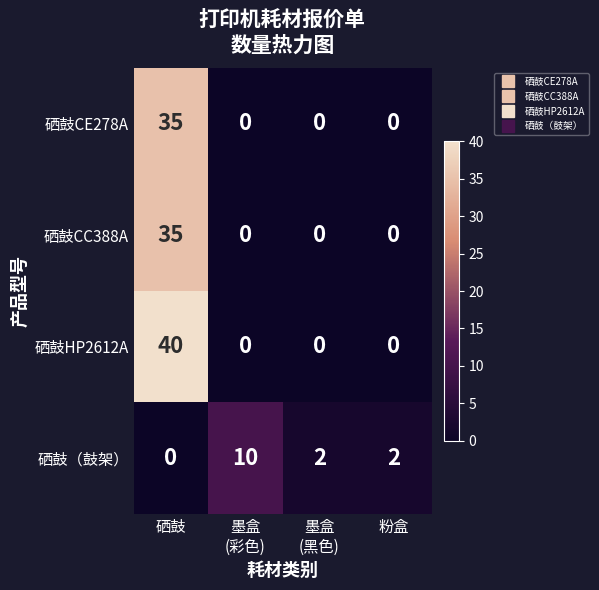

Which series has the largest total across all categories?

硒鼓HP2612A